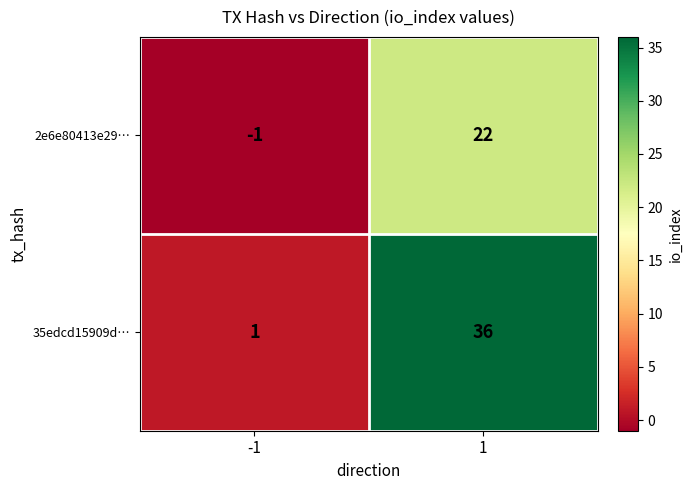

At which category is the sum across all series the highest?

1